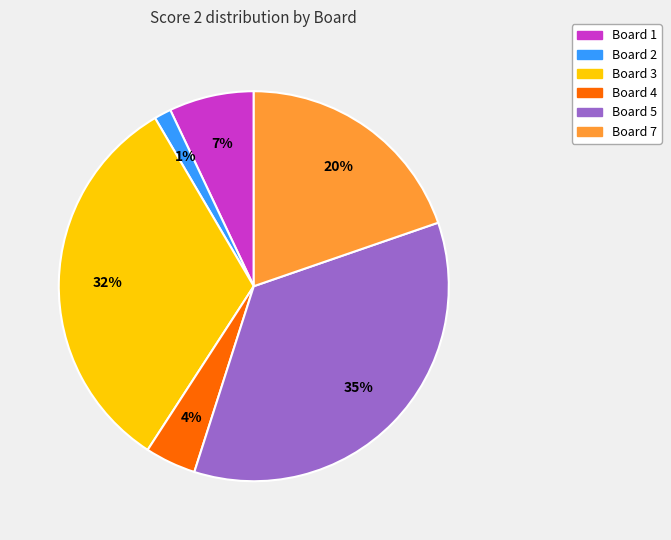

Is there a majority slice in this chart?

No